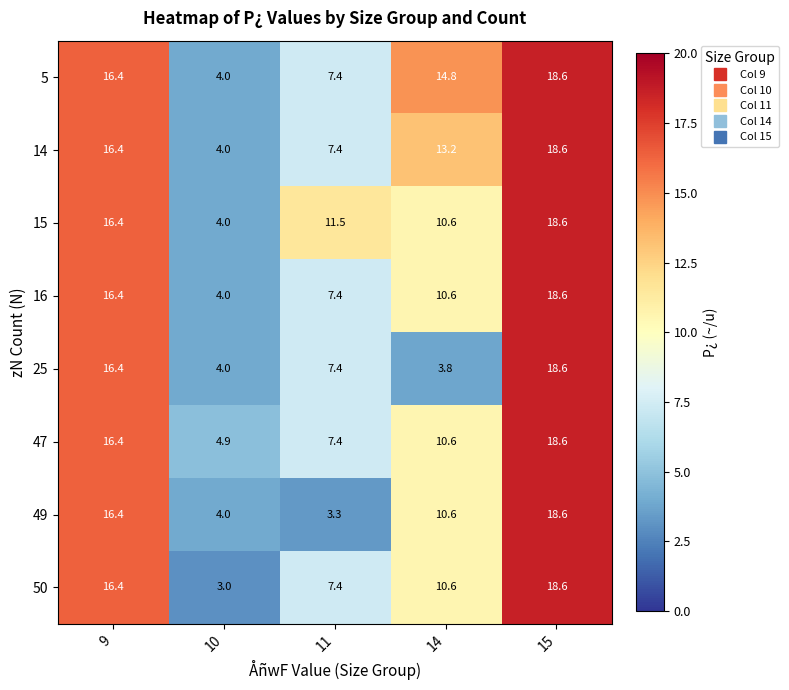

Rank the categories by 16 value from highest to lowest.

15, 9, 14, 11, 10